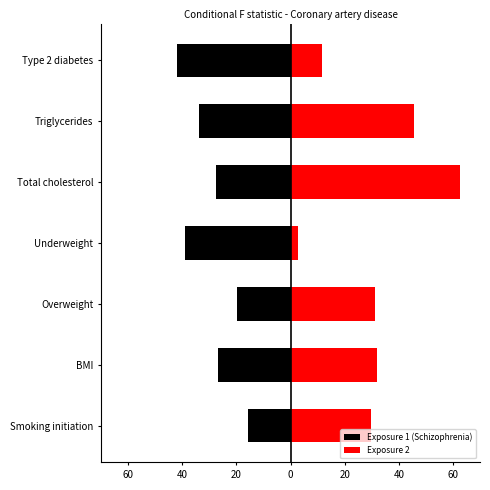

List the series in order of their peak value, highest first.

Exposure 2, Exposure 1 (Schizophrenia)